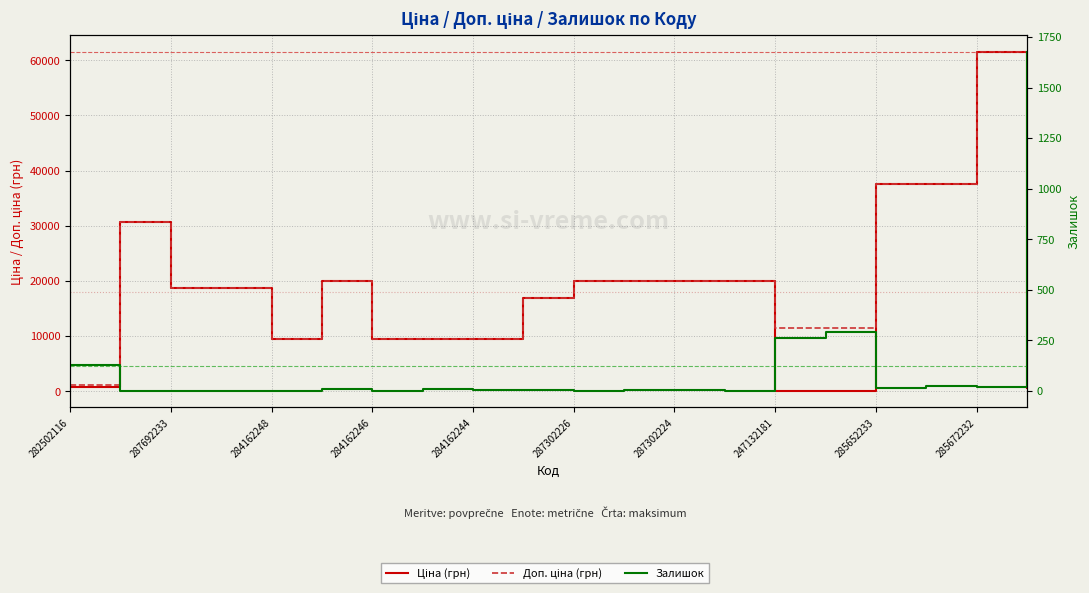

How many data points in Залишок are less than 5?

10